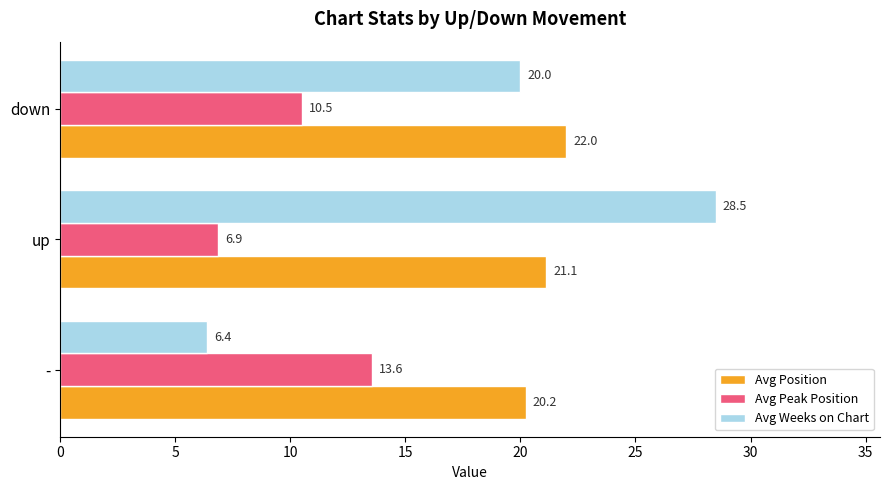

At which category is the sum across all series the highest?

up